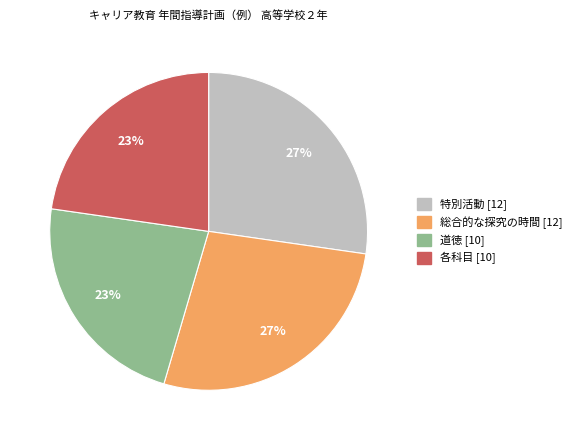

To the nearest percent, what portion does 特別活動 represent?

27%